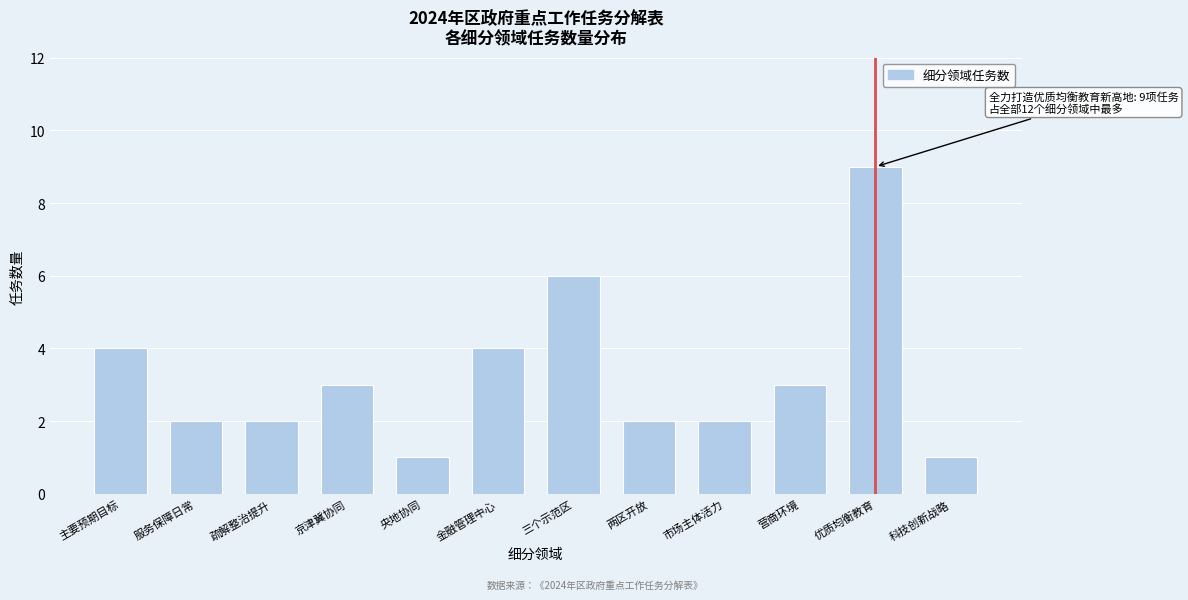

Reading left to right, extract all data points from this chart.

主要预期目标=4	服务保障日常=2	疏解整治提升=2	京津冀协同=3	央地协同=1	金融管理中心=4	三个示范区=6	两区开放=2	市场主体活力=2	营商环境=3	优质均衡教育=9	科技创新战略=1